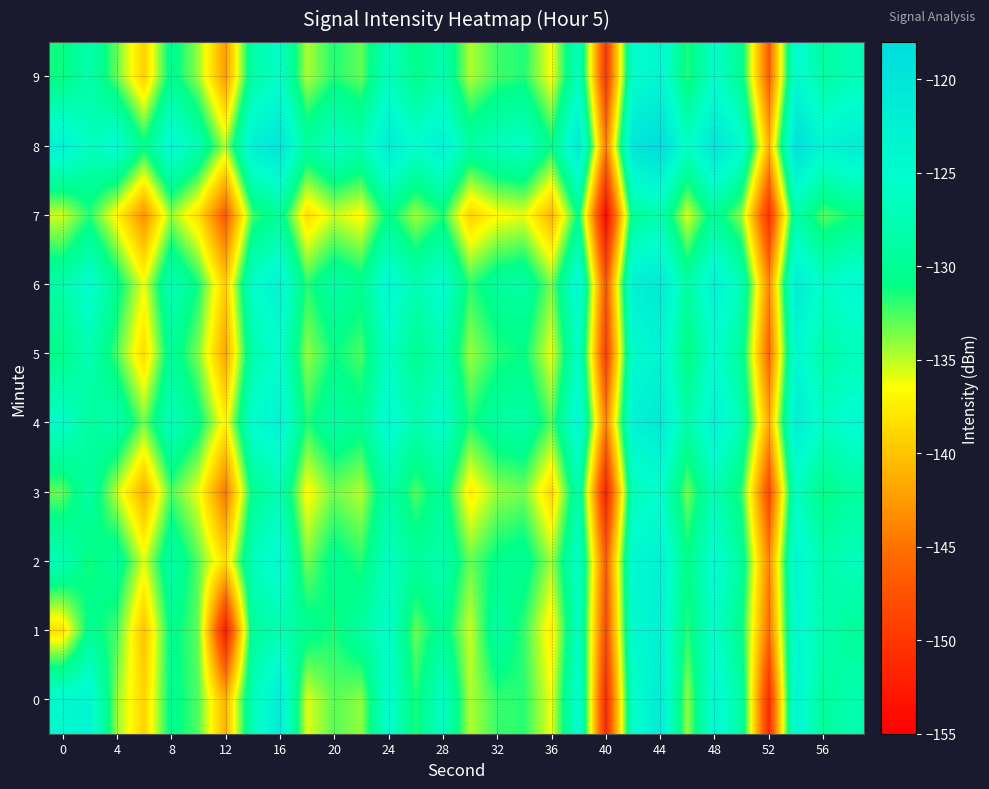

Reading left to right, what are all the values shown in this chart?

0: -124.4	-123.5	-134.1	-139.1	-130.2	-132.7	-141.1	-127.4	-121.6	-135.8	-132.9	-134.1	-125.0	-131.6	-126.1	-134.8	-132.2	-131.8	-136.2	-124.5	-151.4	-125.8	-121.4	-134.2	-124.0	-128.8	-150.9	-123.3	-129.5	-127.8
1: -138.4	-130.1	-132.5	-140.2	-130.3	-133.1	-152.6	-129.4	-127.7	-130.1	-131.5	-128.9	-125.6	-133.2	-129.8	-135.4	-128.7	-132.1	-137.5	-126.3	-148.2	-124.6	-122.8	-131.9	-125.4	-130.7	-145.3	-124.1	-127.8	-129.5
2: -127.2	-131.5	-129.3	-135.7	-128.4	-132.8	-138.5	-126.9	-124.3	-133.6	-130.2	-131.8	-126.5	-129.4	-127.9	-133.2	-130.6	-129.8	-134.5	-125.8	-146.7	-124.2	-122.6	-130.8	-124.7	-129.3	-143.8	-123.5	-128.1	-126.9
3: -133.1	-128.7	-135.2	-141.3	-132.6	-136.1	-144.7	-130.2	-127.5	-136.8	-133.4	-134.9	-128.3	-132.7	-129.6	-137.5	-134.2	-133.5	-138.9	-128.1	-152.3	-127.1	-125.4	-133.5	-127.4	-131.9	-148.2	-126.3	-130.7	-129.1
4: -125.6	-129.3	-127.8	-133.4	-126.7	-130.5	-137.2	-125.1	-122.9	-131.7	-128.8	-130.1	-124.2	-127.9	-125.4	-131.6	-129.0	-128.3	-132.8	-123.5	-144.1	-122.8	-121.1	-128.6	-122.9	-127.5	-141.6	-121.8	-126.3	-124.7
5: -130.8	-127.4	-132.6	-138.7	-129.5	-133.7	-141.9	-128.0	-125.3	-134.2	-131.1	-132.6	-126.1	-130.2	-127.4	-134.3	-131.8	-131.0	-136.1	-126.0	-149.5	-124.9	-123.2	-131.2	-125.2	-129.6	-145.9	-124.0	-128.4	-127.0
6: -128.3	-125.1	-130.2	-136.1	-127.2	-131.3	-139.5	-125.7	-123.1	-131.8	-128.7	-130.2	-123.9	-127.8	-125.0	-131.9	-129.4	-128.7	-133.6	-123.7	-147.2	-122.6	-120.9	-128.9	-122.9	-127.3	-143.6	-121.7	-126.1	-124.5
7: -135.5	-131.8	-137.1	-143.2	-134.2	-138.4	-146.8	-132.4	-129.7	-138.5	-135.3	-136.8	-130.6	-134.5	-131.7	-139.2	-136.7	-136.0	-141.0	-130.7	-154.5	-129.6	-127.9	-135.7	-129.7	-134.1	-150.4	-128.5	-132.9	-131.3
8: -122.8	-126.7	-124.5	-130.6	-123.9	-127.8	-134.7	-122.4	-120.2	-129.0	-126.1	-127.6	-121.6	-125.3	-122.7	-128.8	-126.7	-126.0	-130.9	-121.1	-144.4	-120.0	-118.3	-126.3	-120.3	-124.7	-141.0	-119.1	-123.5	-121.9
9: -131.2	-128.0	-133.2	-139.3	-130.0	-134.2	-142.4	-128.6	-125.9	-134.7	-131.6	-133.1	-126.6	-130.7	-127.9	-134.8	-132.3	-131.6	-136.5	-126.5	-150.0	-125.4	-123.7	-131.7	-125.7	-130.1	-146.4	-124.5	-128.9	-127.3